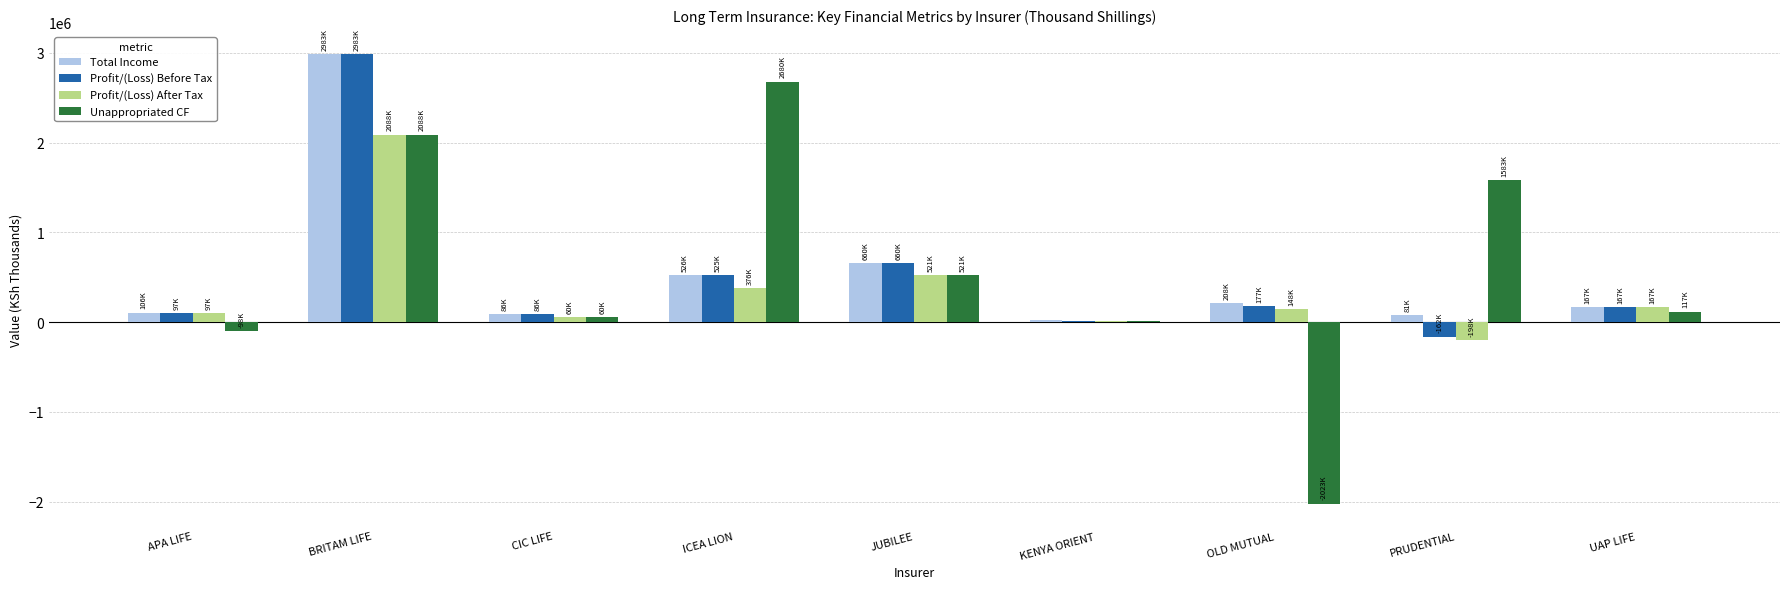

Which series has the largest range (max minus min)?

Unappropriated CF